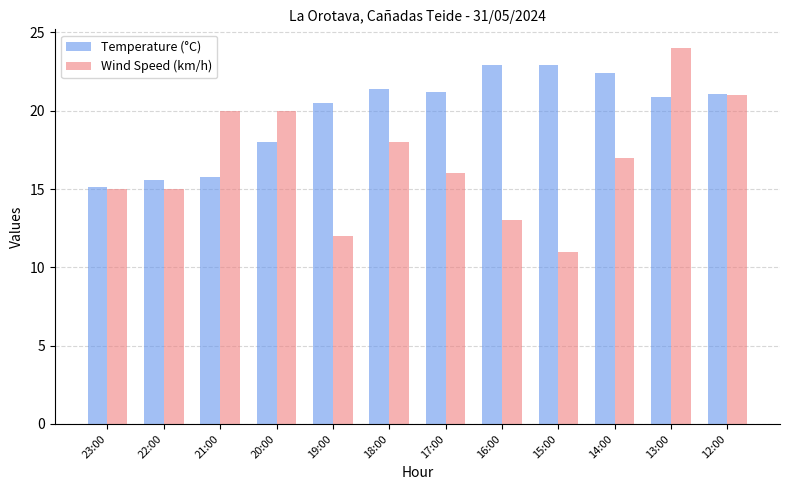

Rank the series at 19:00 from lowest to highest value.

Wind Speed (km/h), Temperature (°C)